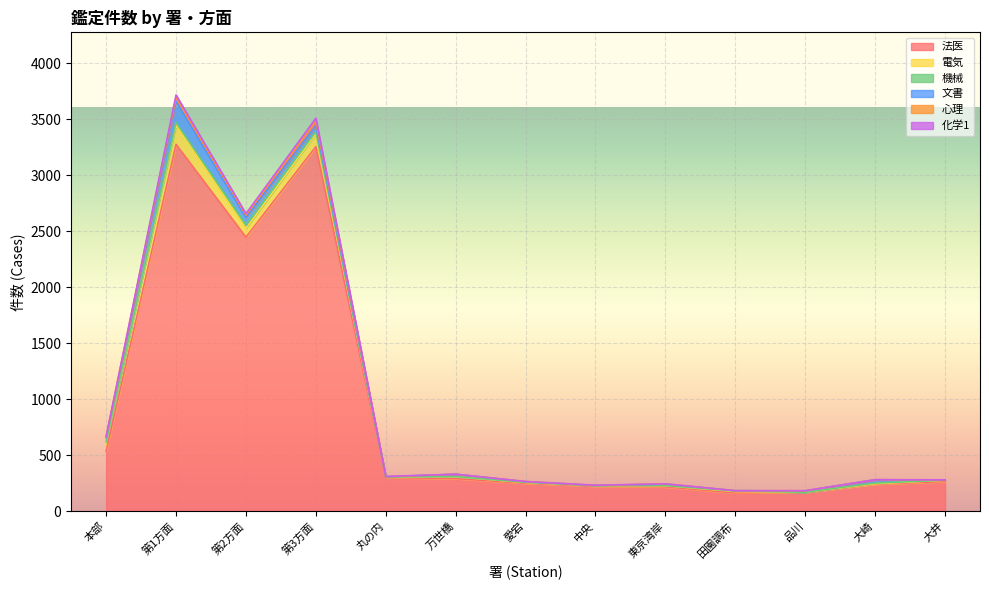

At which label is 法医 closest to 1719?

第2方面